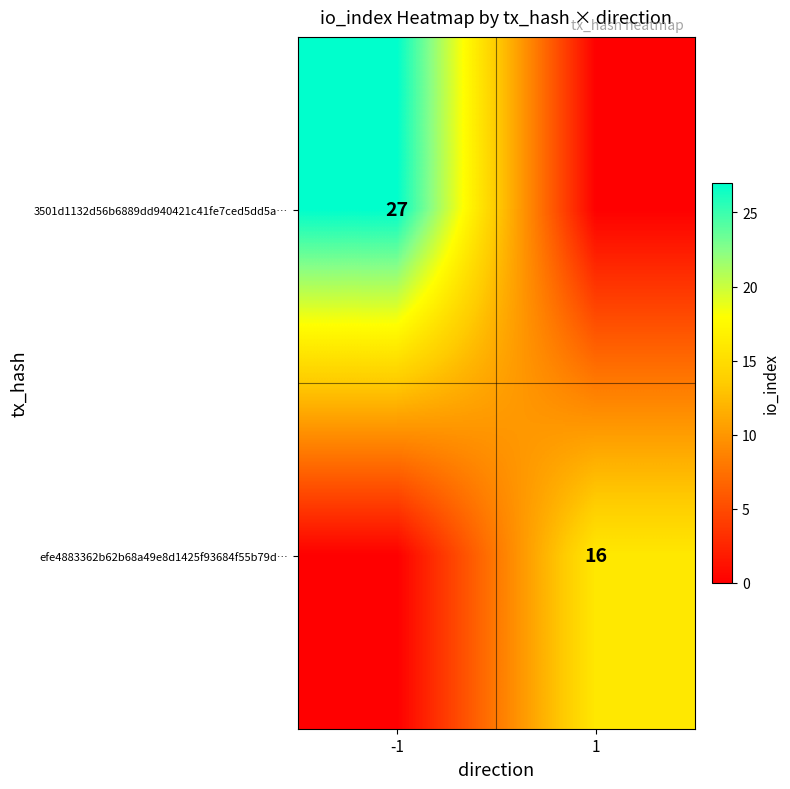

Is it true that efe4883362b62b68a49e8d1425f93684f55b79d… equals 16 at 1?

True